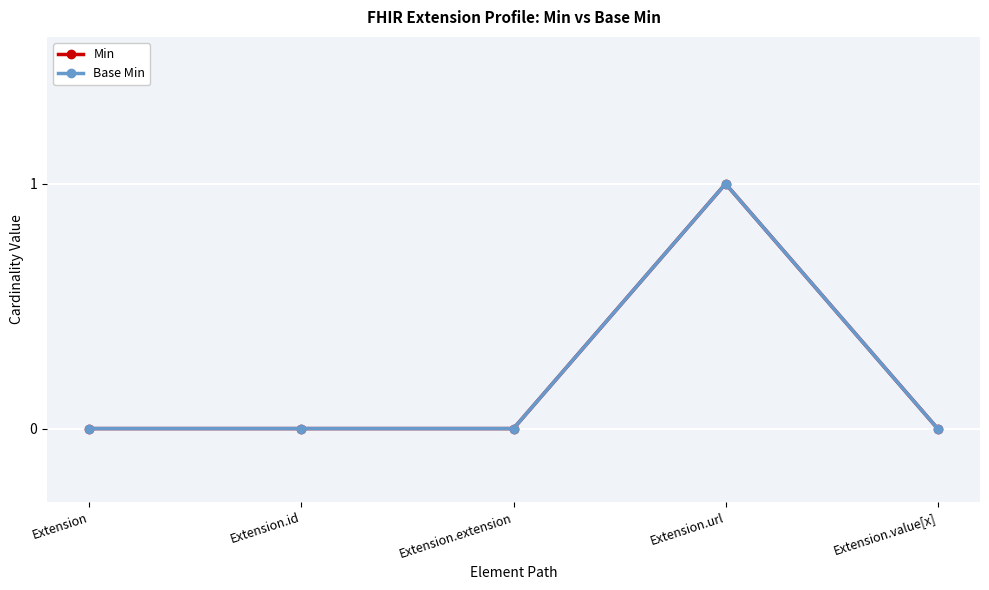

Does the chart have visible grid lines?

Yes